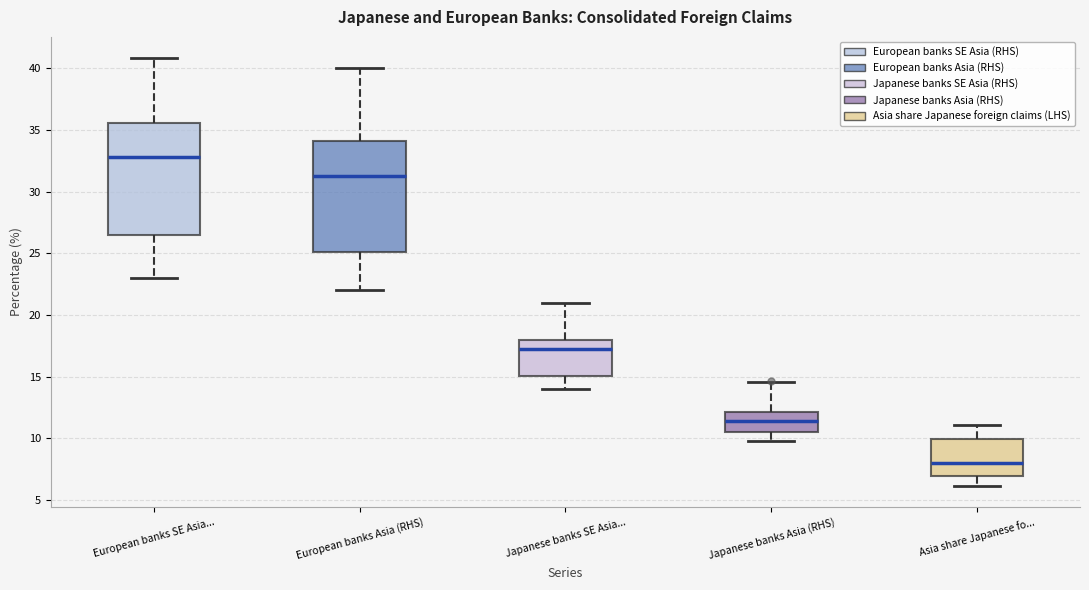

Reading left to right, transcribe this box plot: for each box, give where its median line is, the range the box spans, and where its two whiskers end, as read against the y-axis. The values are not printed on the chart, so give them approximately, as read against the axis.

European banks SE Asia...: median 33.0, box 26.5 to 35.5, whiskers 23.0 to 41.0
European banks Asia (RHS): median 31.5, box 25.0 to 34.0, whiskers 22.0 to 40.0
Japanese banks SE Asia...: median 17.5, box 15.0 to 18.0, whiskers 14.0 to 21.0
Japanese banks Asia (RHS): median 11.5, box 10.5 to 12.0, whiskers 10.0 to 14.5
Asia share Japanese fo...: median 8.0, box 7.0 to 10.0, whiskers 6.0 to 11.0